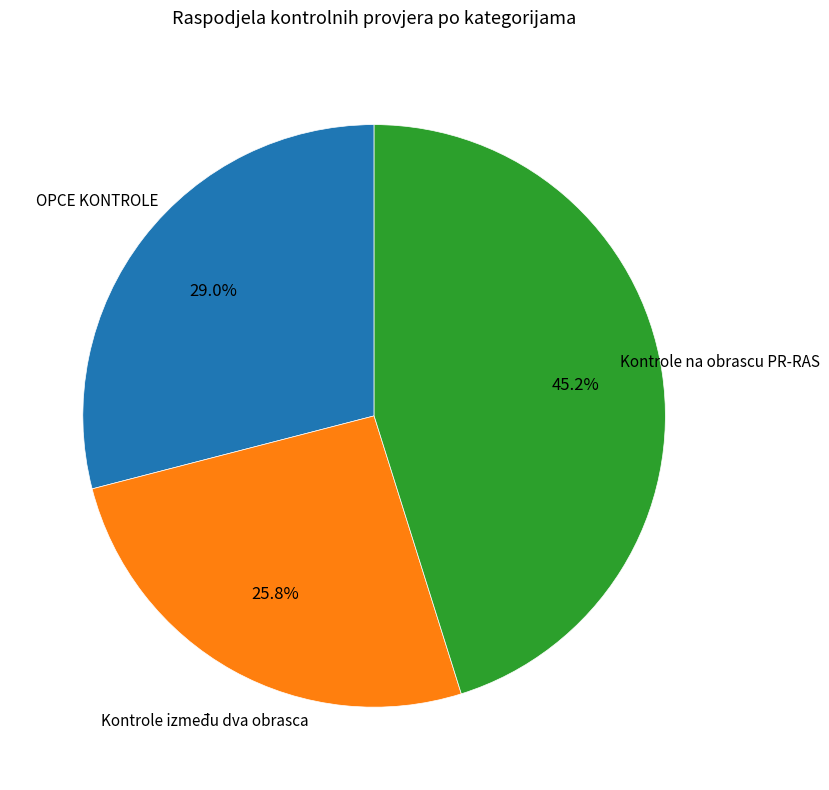

Does any single category account for the majority?

No